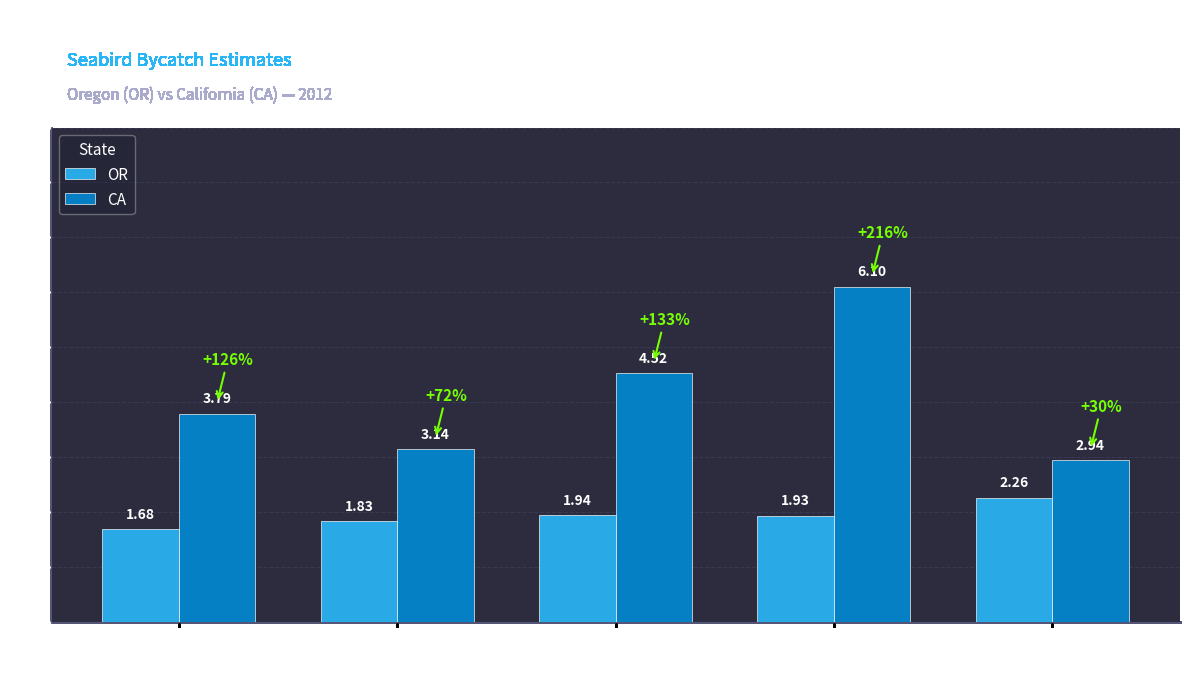

Rank the series by their average value, from lowest to highest.

OR, CA